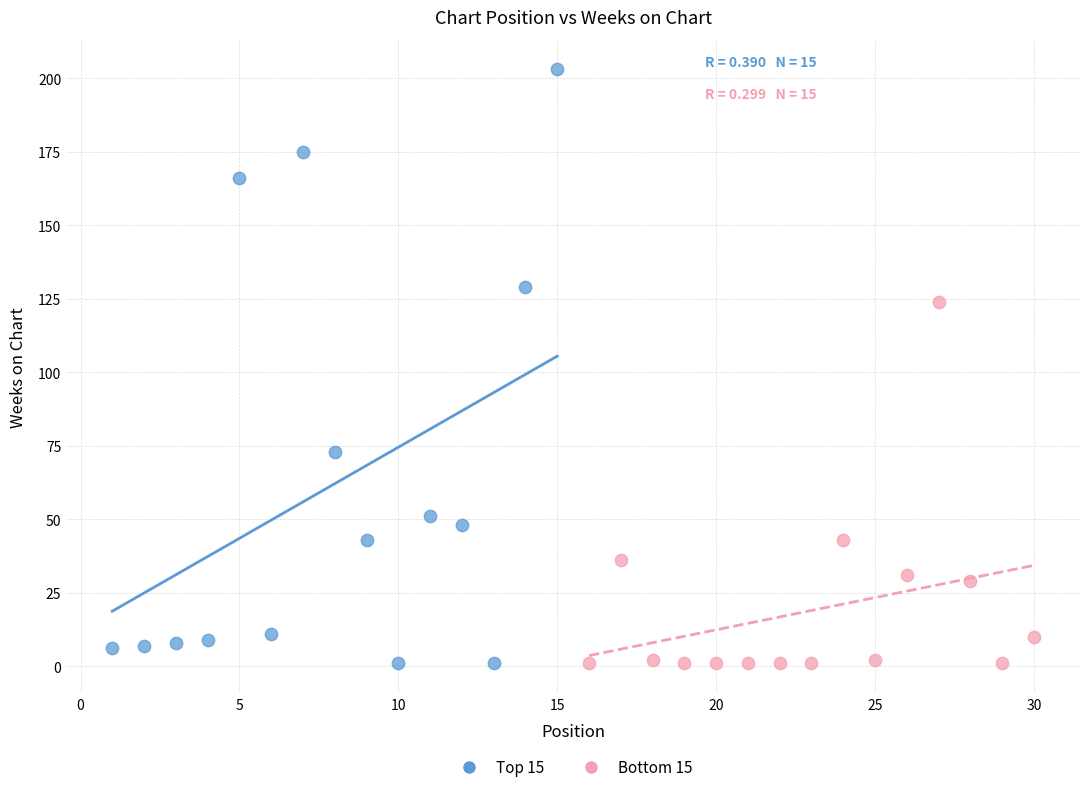

Which series has the largest Y range (max minus min)?

Top 15